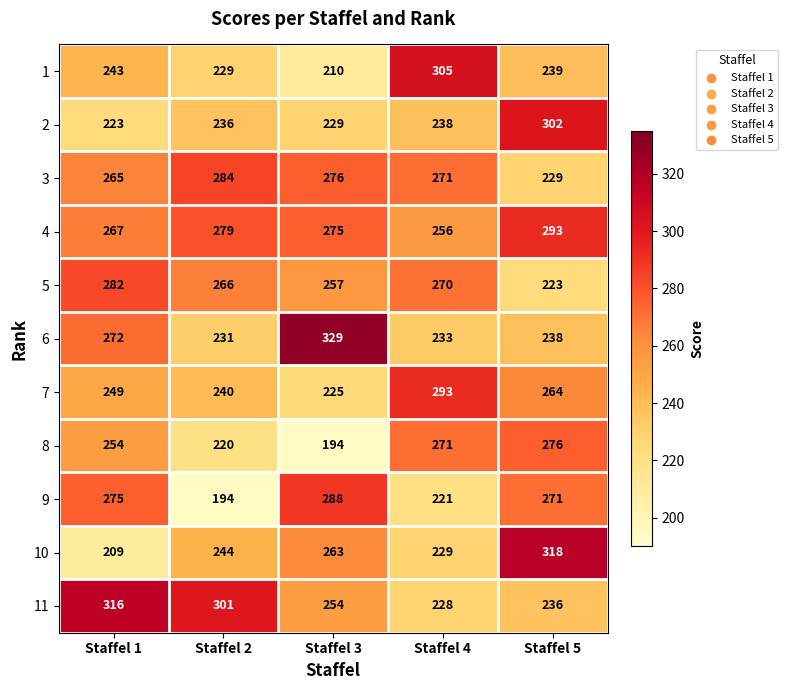

Count the number of data series in this chart.

11